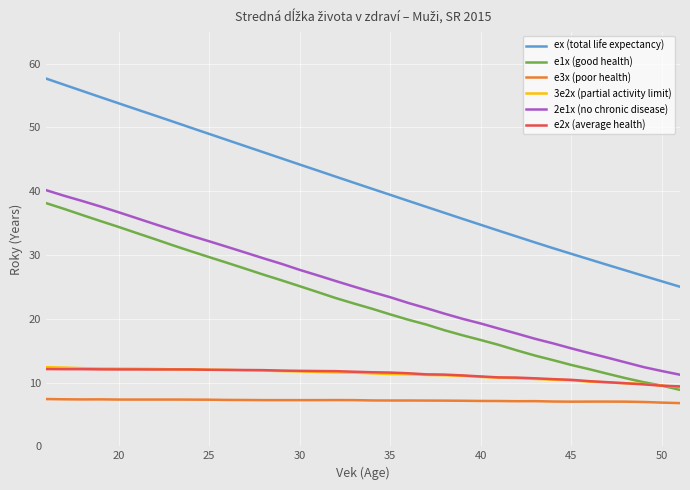

What is the highest value of the e1x (good health) series?

38.1